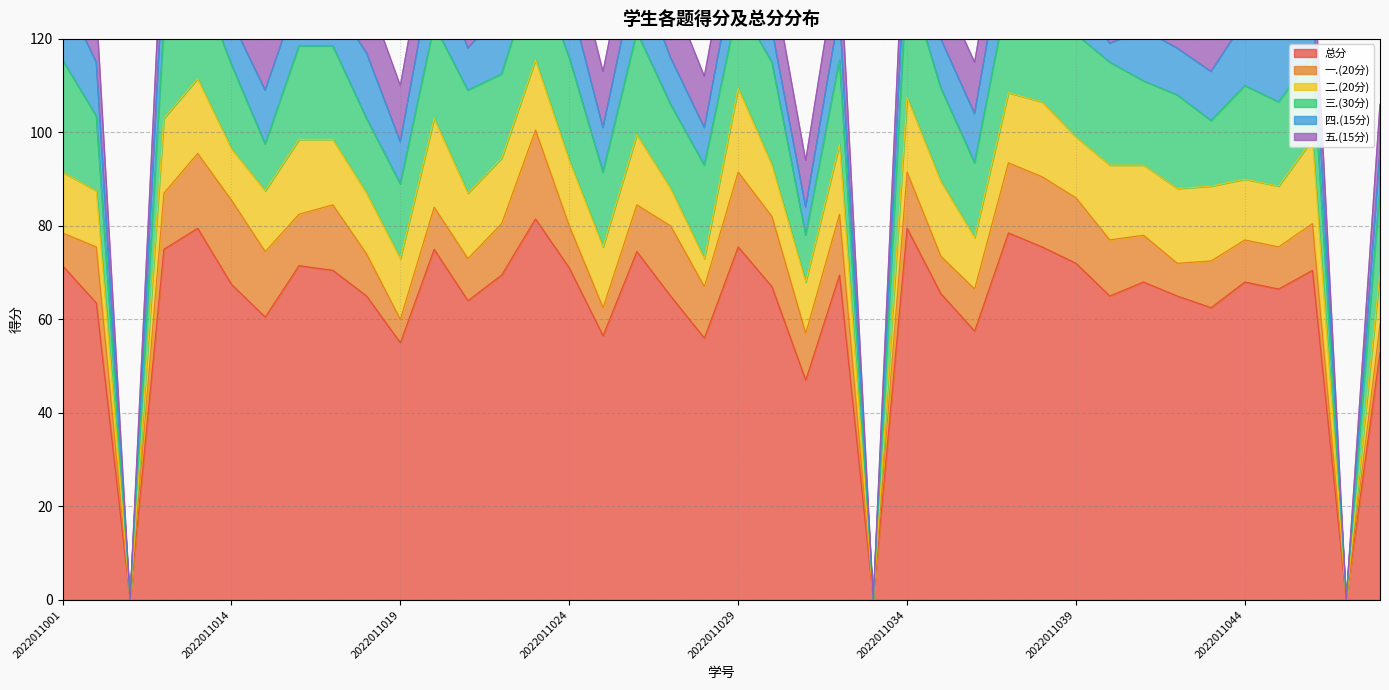

True or false: 二.(20分) has a value of 3.3 at 2022011040.

False